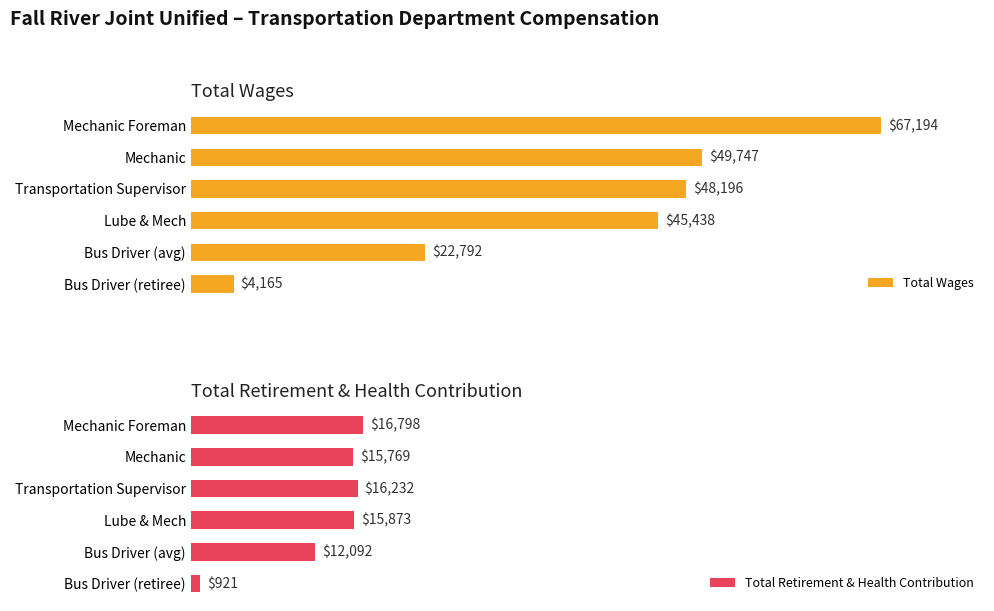

At which label does Total Wages reach its minimum?

Bus Driver (retiree)